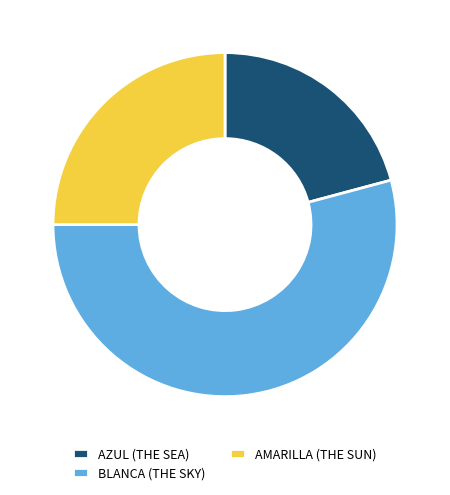

Is it true that BLANCA (THE SKY) is 46% of the pie?

False